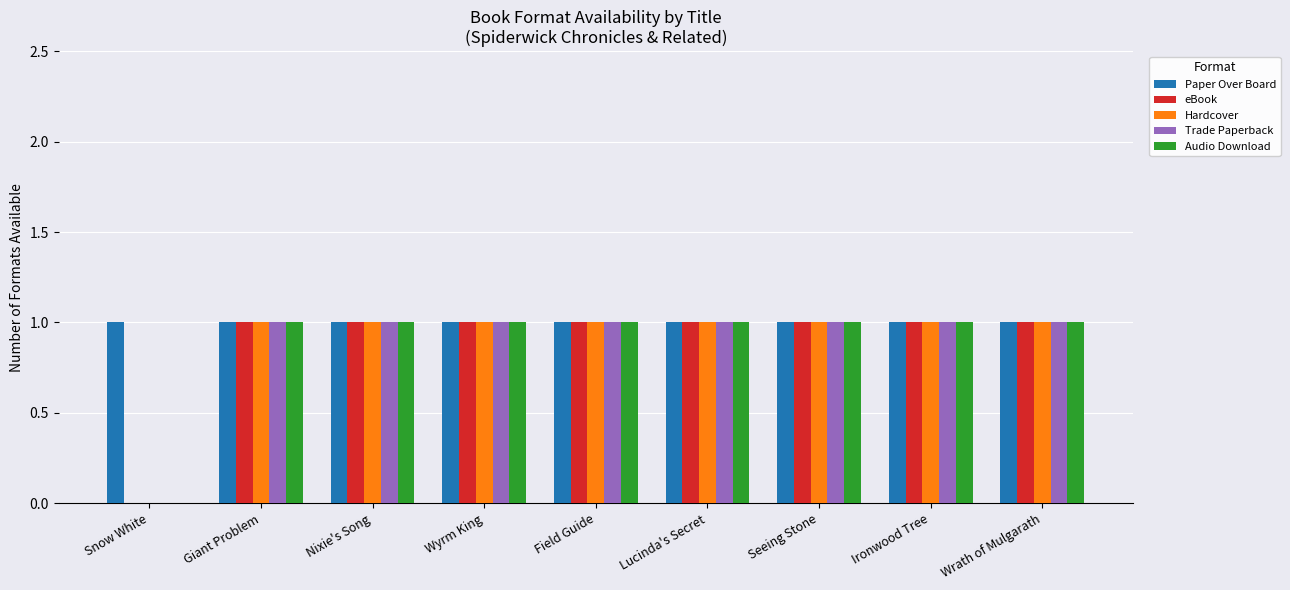

How many groups of bars are there?

9